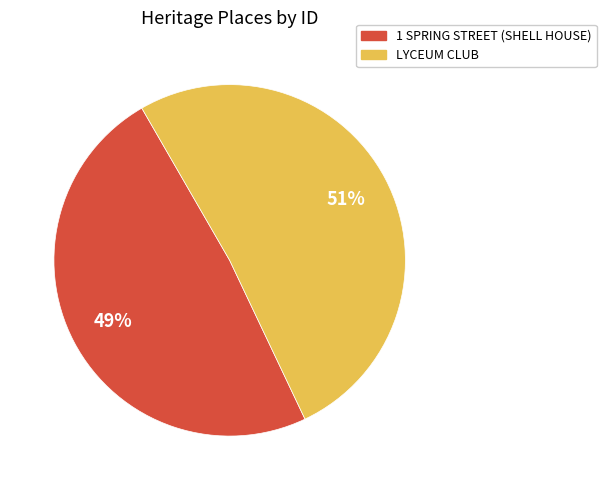

How many slices are in this pie chart?

2